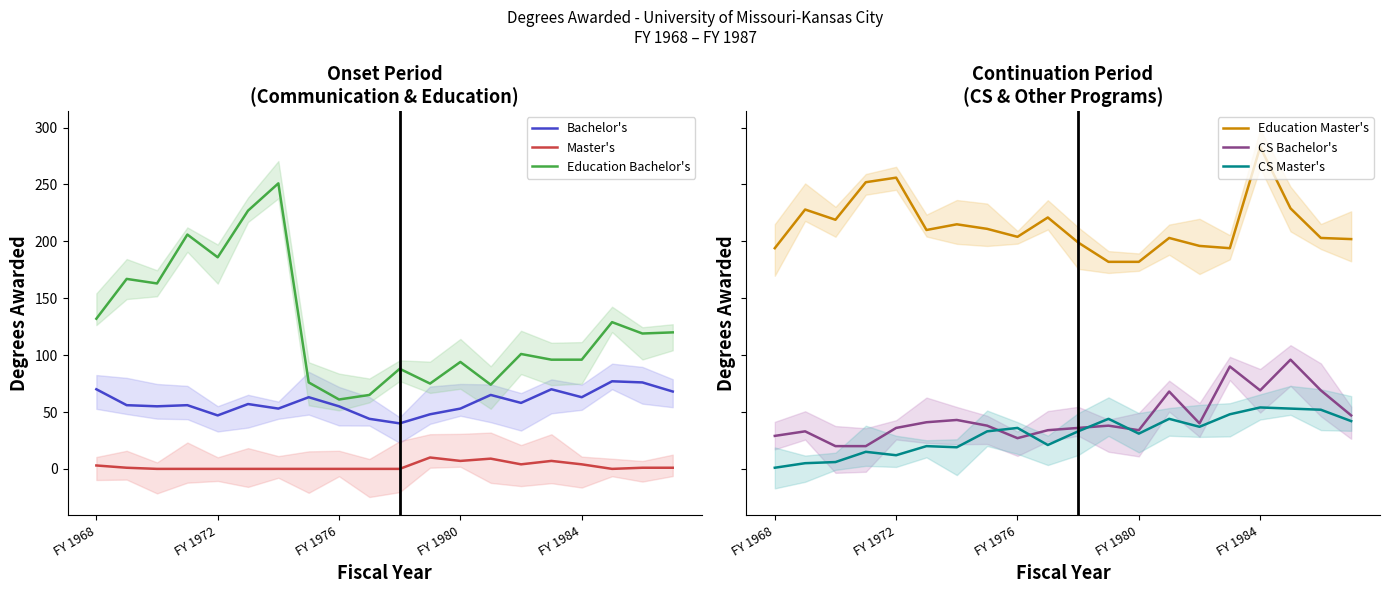

True or false: Bachelor's and CS Master's cross at least once.

False